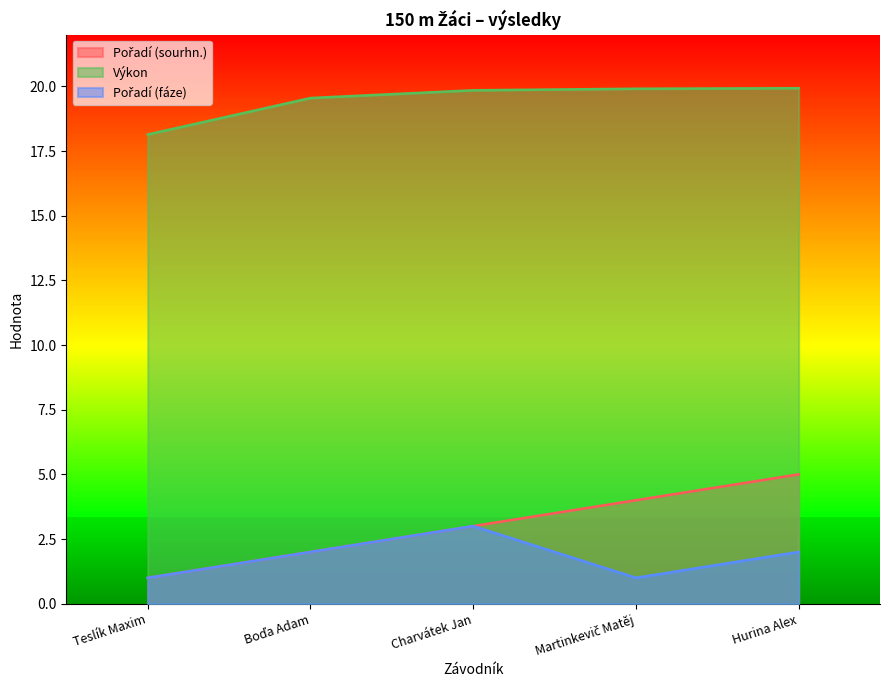

Is it true that Pořadí (fáze) equals 0.3 at Martinkevič Matěj?

False